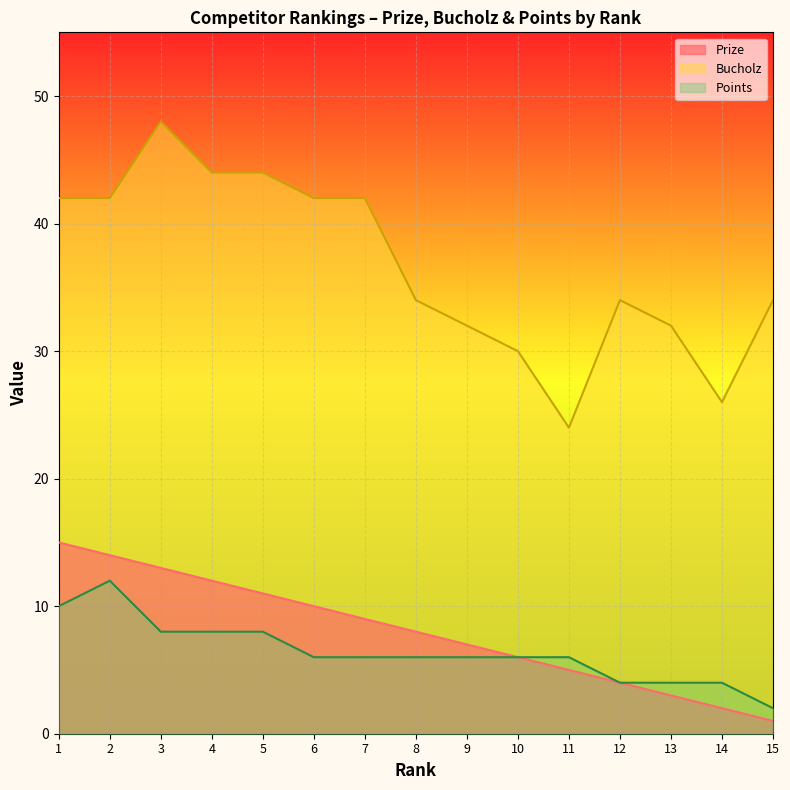

True or false: Bucholz and Points cross at least once.

False